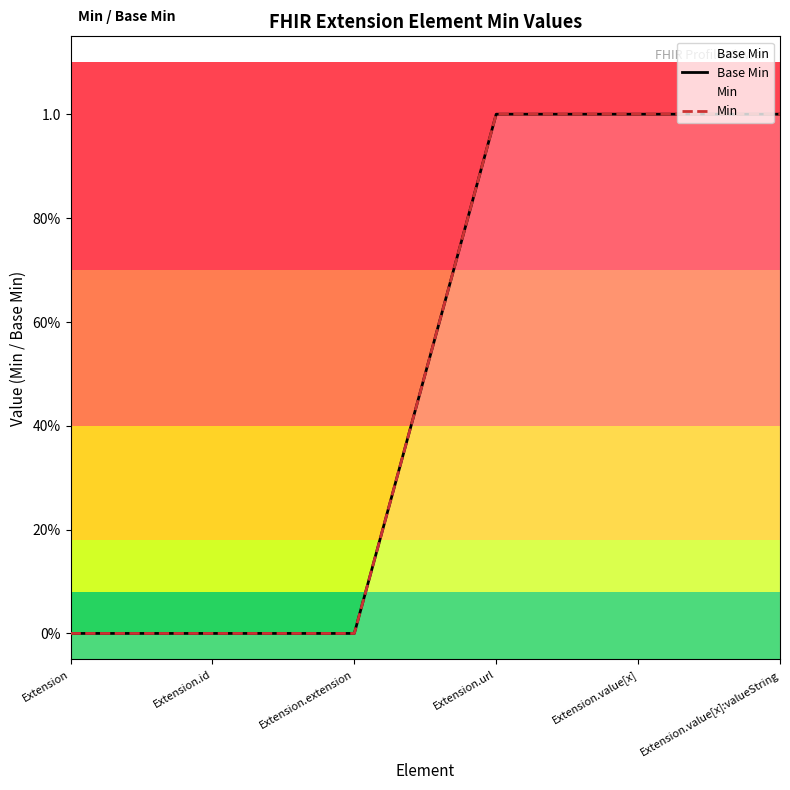

True or false: Base Min has a value of 0 at Extension.extension.

True